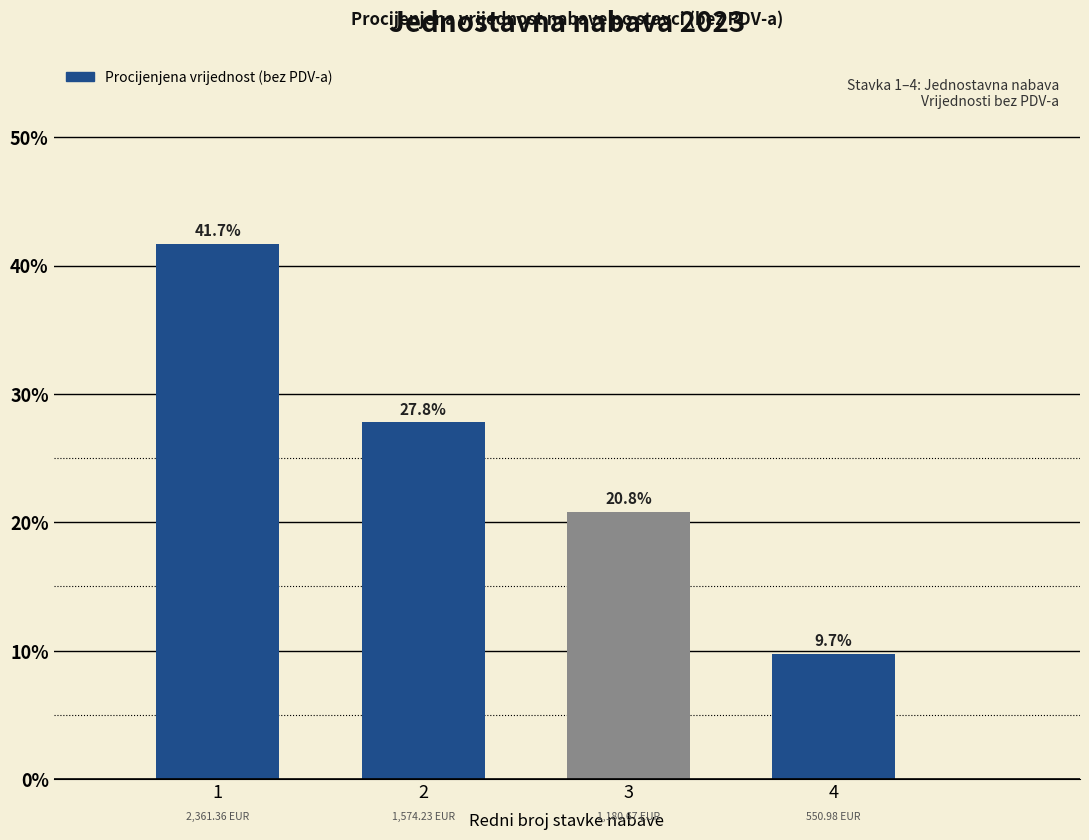

What is the ratio of the value at 3 to the value at 4?

2.1